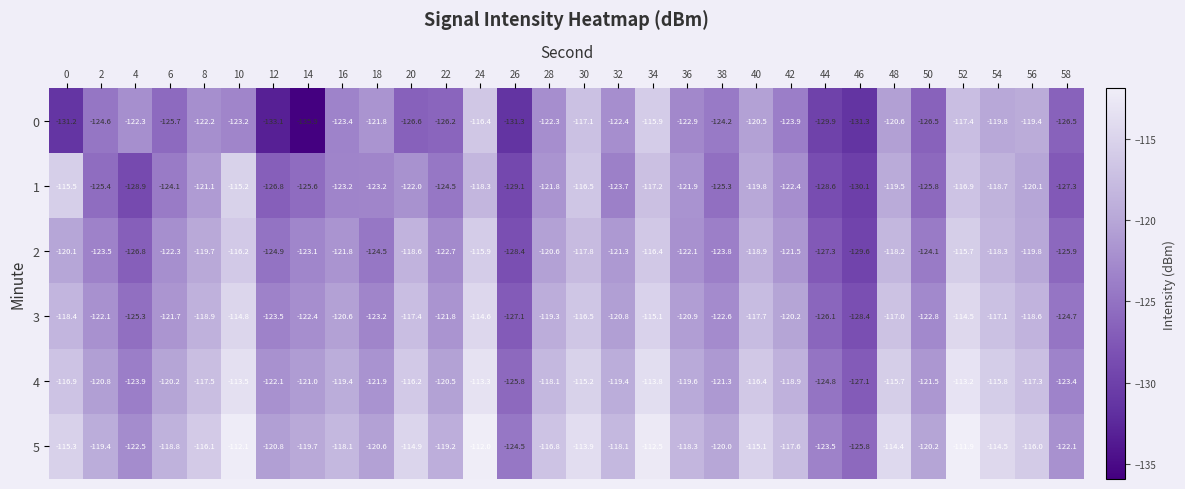

What is the difference between the second highest and second lowest values in the 3 series?

12.5